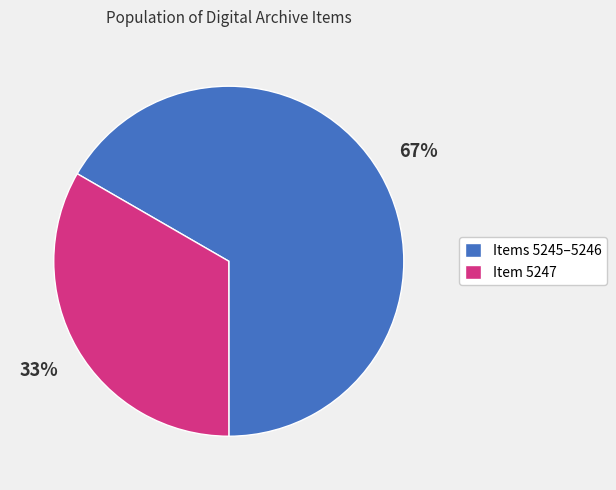

To the nearest percent, what percentage of the pie is Item 5247?

33%